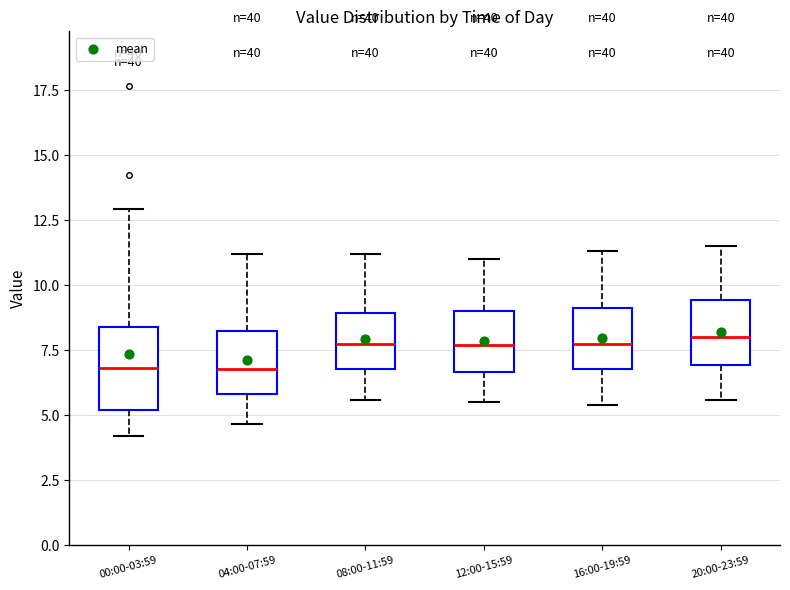

Reading left to right, read every box against the y-axis: the position of its median line, the range the box covers, and the ends of its whiskers. The values are not printed on the chart, so give them approximately, as read against the axis.

00:00-03:59: median 7.0, box 5.0 to 8.5, whiskers 4.0 to 13.0
04:00-07:59: median 7.0, box 6.0 to 8.0, whiskers 4.5 to 11.0
08:00-11:59: median 8.0, box 7.0 to 9.0, whiskers 5.5 to 11.0
12:00-15:59: median 7.5, box 6.5 to 9.0, whiskers 5.5 to 11.0
16:00-19:59: median 8.0, box 7.0 to 9.0, whiskers 5.5 to 11.5
20:00-23:59: median 8.0, box 7.0 to 9.5, whiskers 5.5 to 11.5